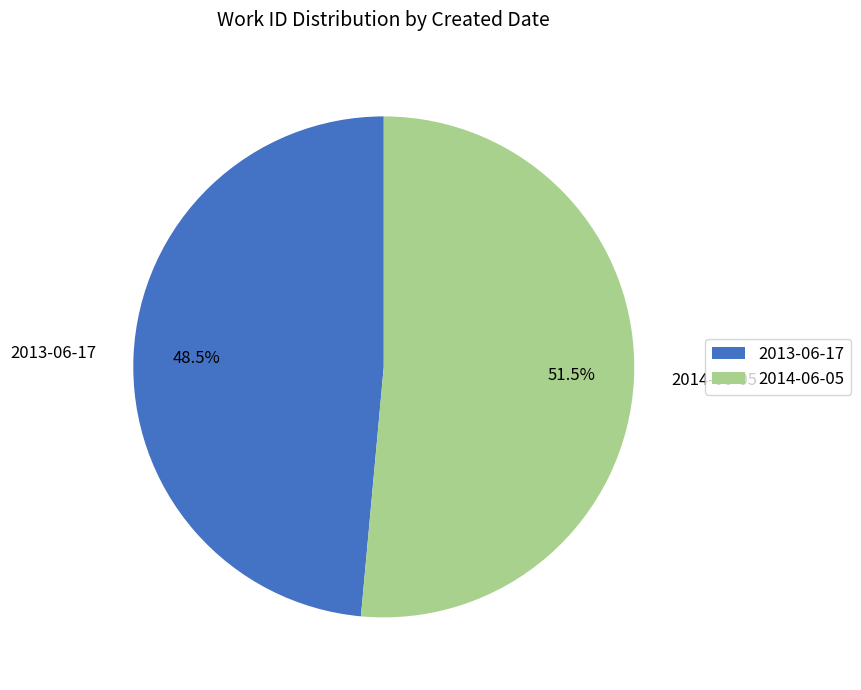

Which slice is the largest?

2014-06-05